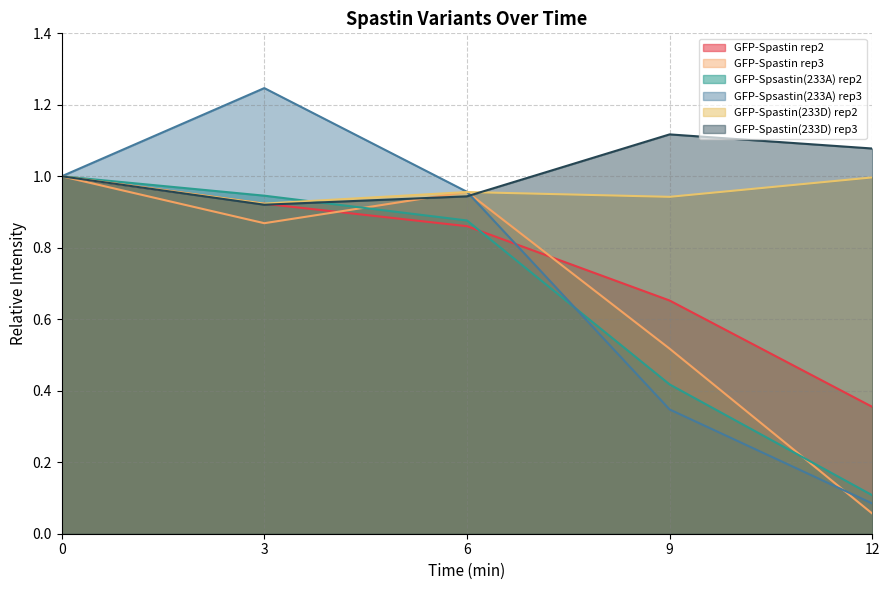

What is the sum of the GFP-Spastin(233D) rep2 values at 6 and 3?

1.9